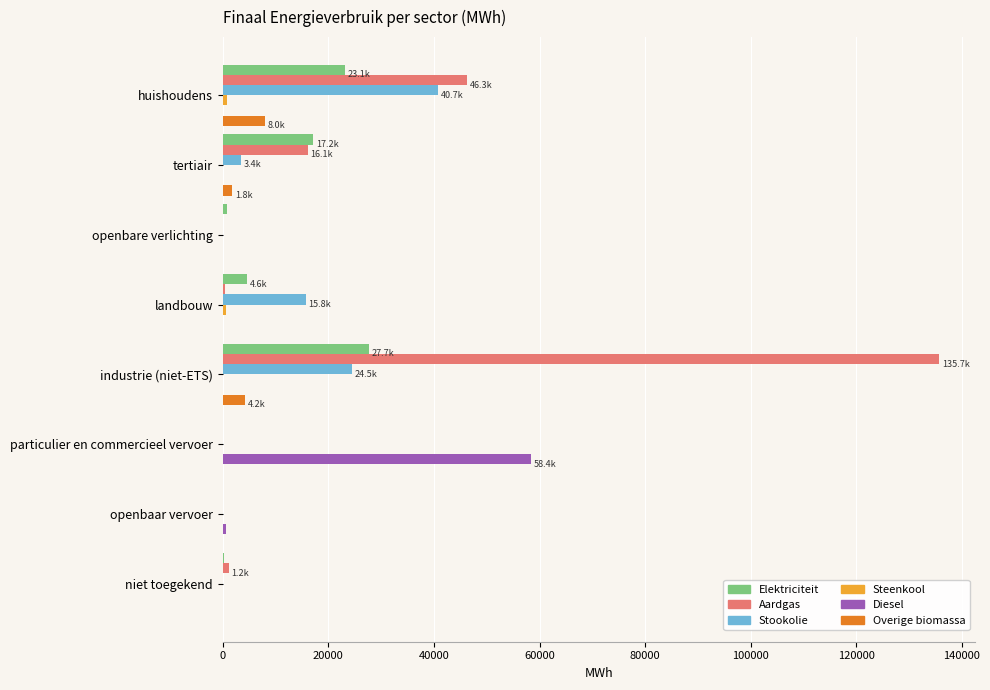

What is the sum of all Diesel values?

58956.7